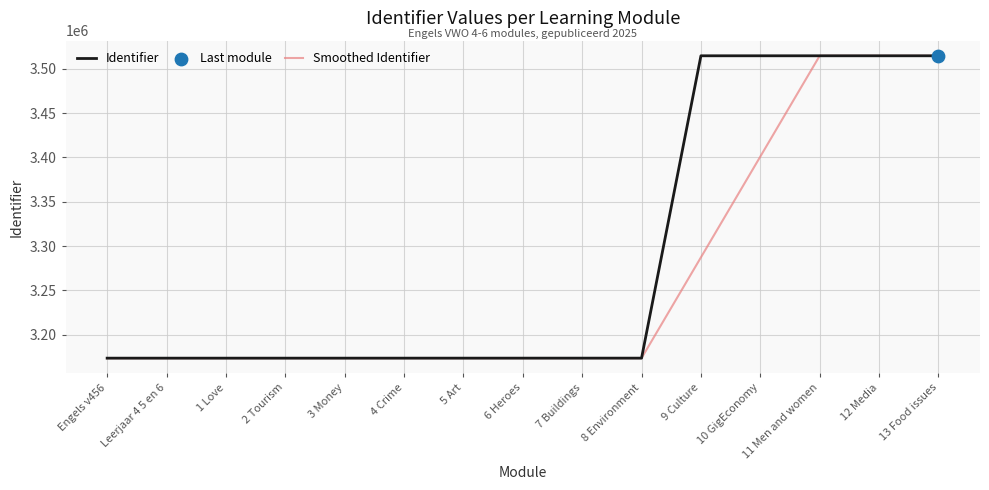

What is the spread (max minus min) of values at 7 Buildings?

3.0